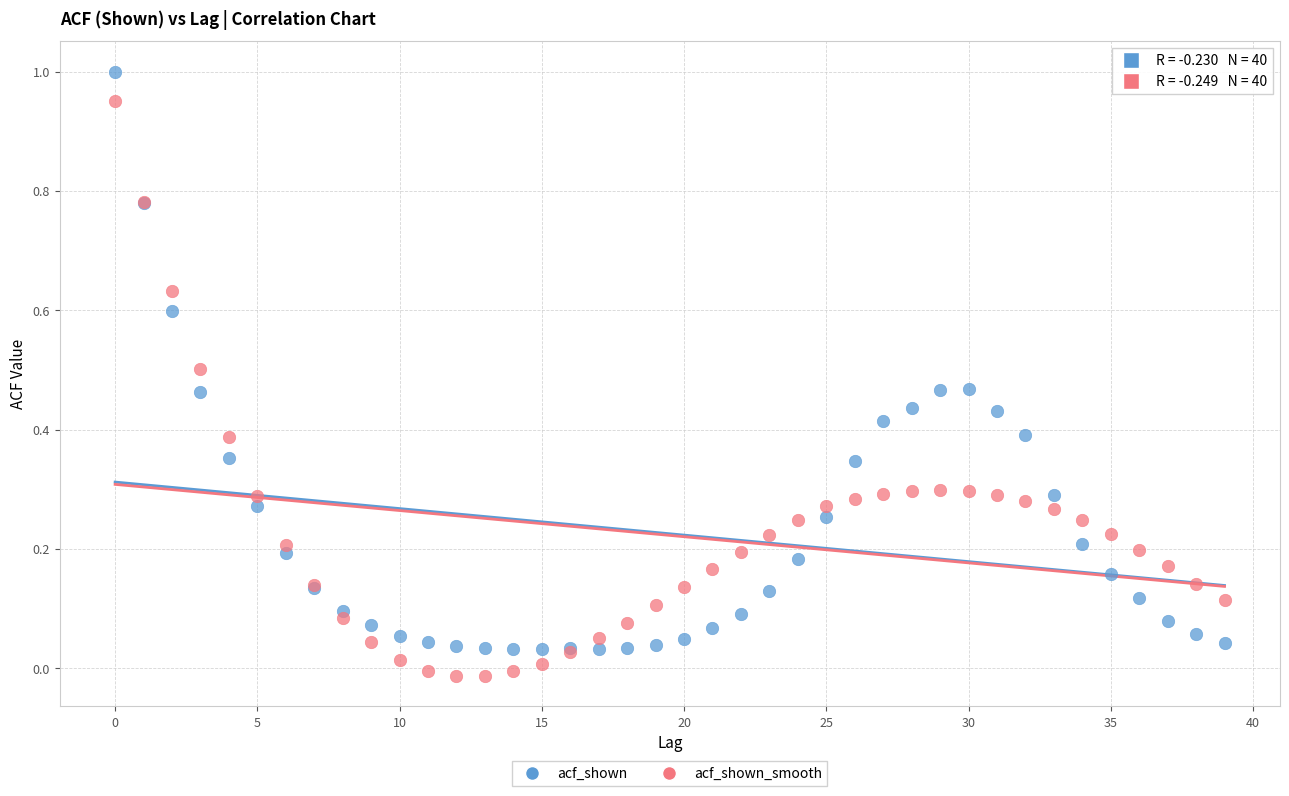

Which series reaches the maximum Y coordinate?

acf_shown